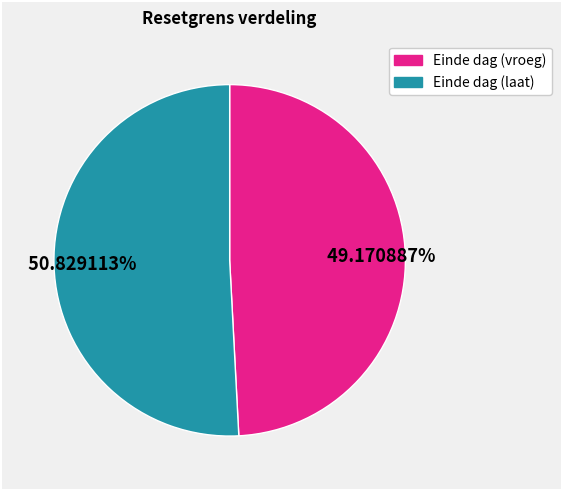

To the nearest percent, what is the average slice percentage?

50%